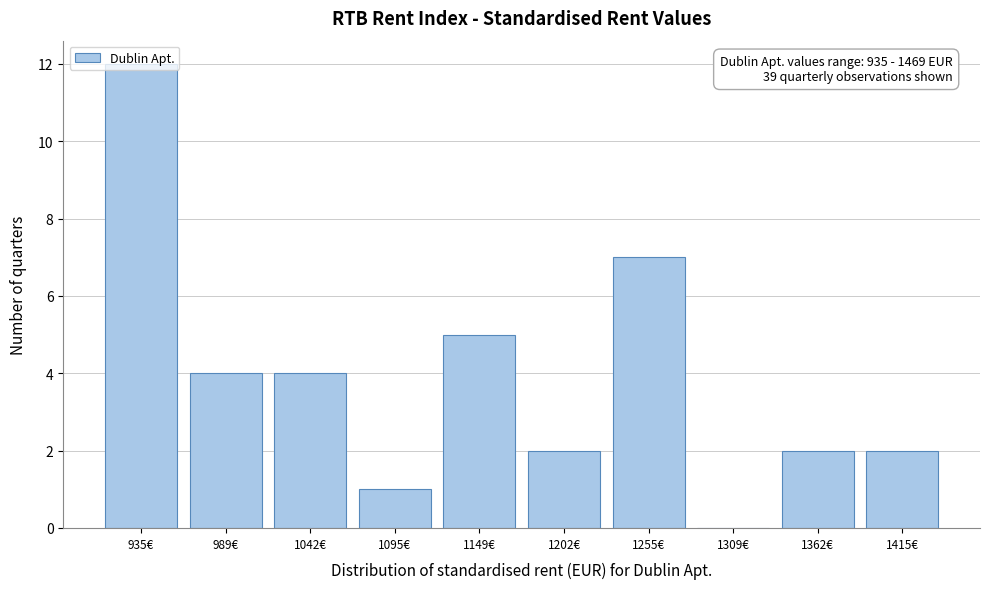

What is the greatest value displayed?

12